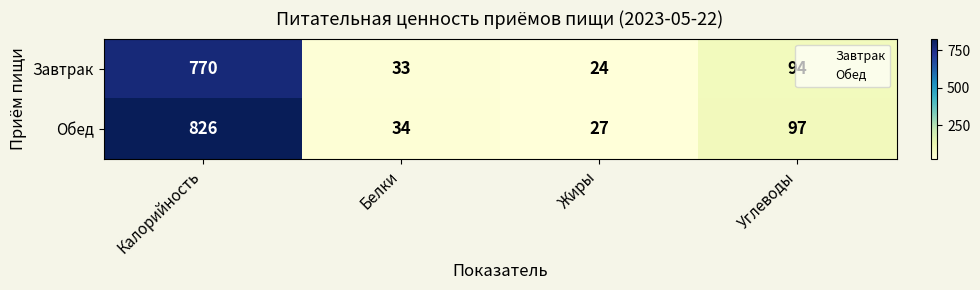

Read the Обед value at Калорийность, to the nearest 10.

830